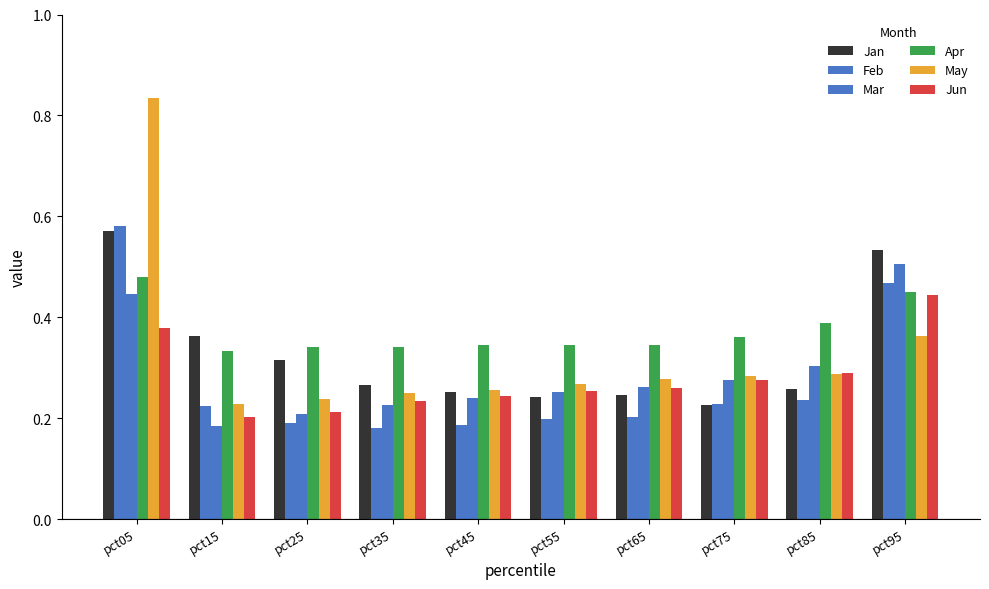

How many bars are there in total?

60